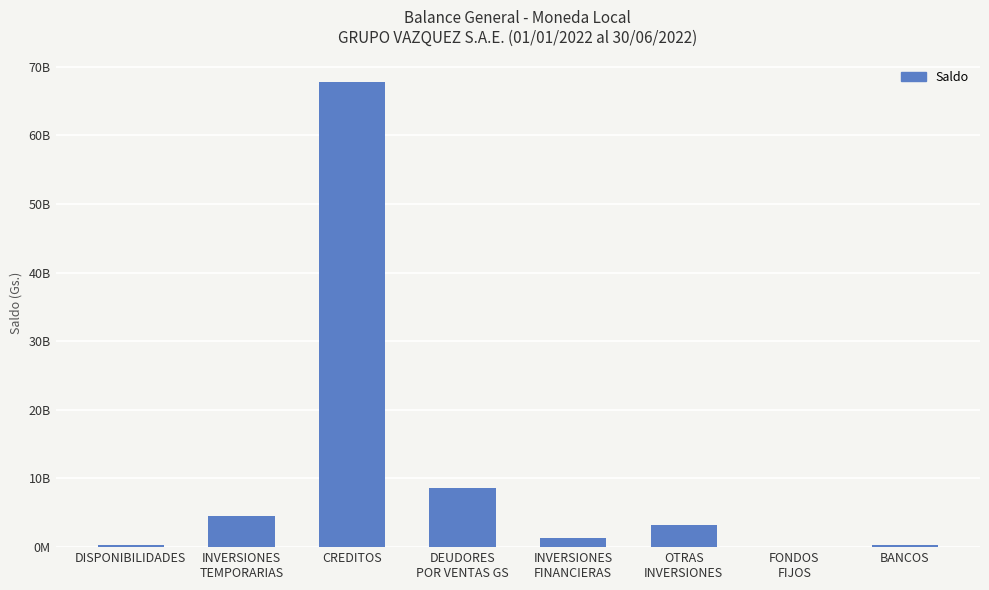

The value at BANCOS is 301147197.0. True or false?

True